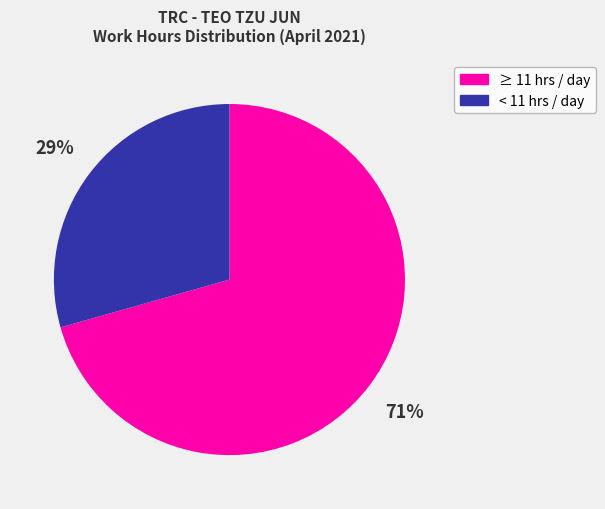

To the nearest percent, what is the average slice percentage?

50%